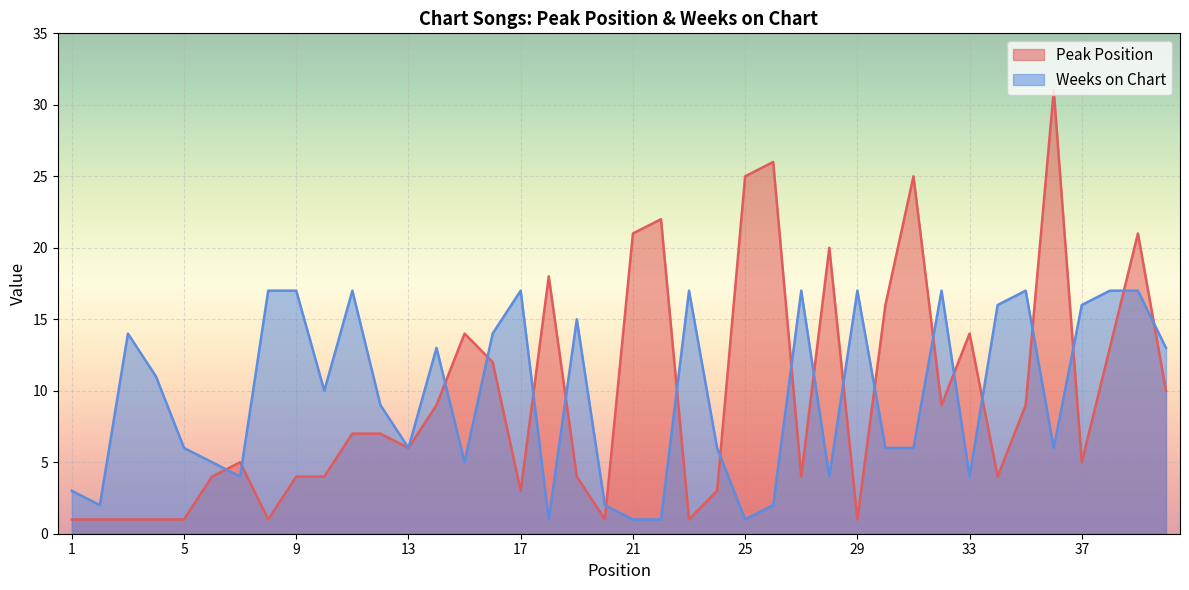

Rank the series by their average value, from lowest to highest.

Peak Position, Weeks on Chart